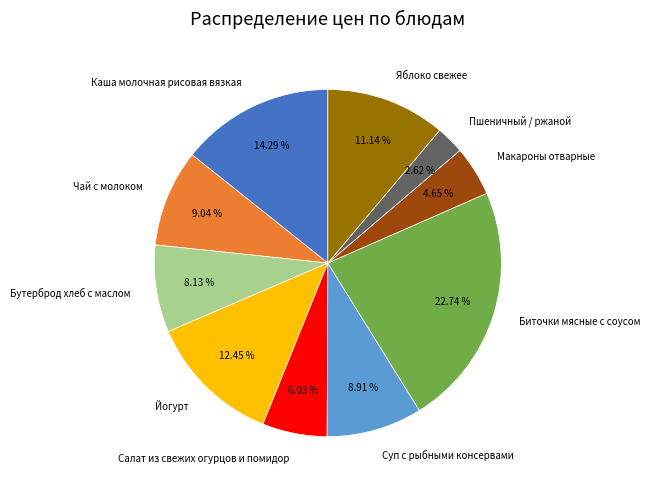

To the nearest percent, what is the difference between the largest and smallest slice percentages?

20%